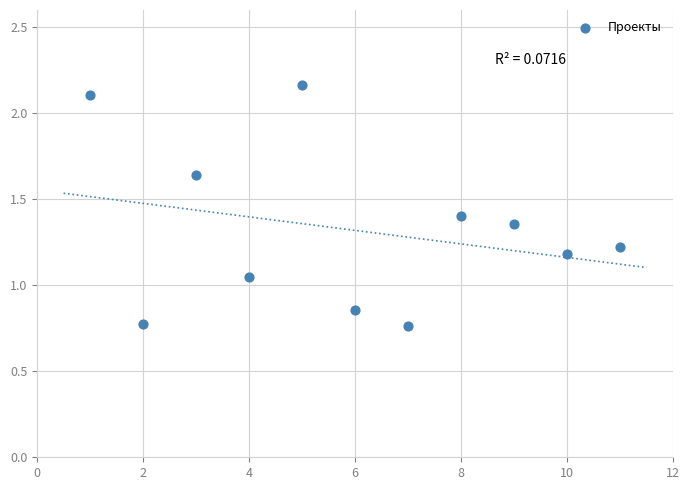

What is the average X value?

6.0